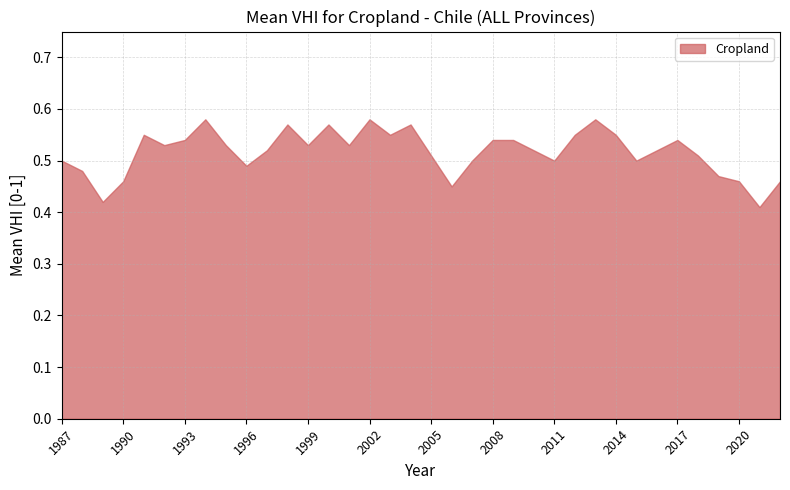

The value at 2001 is 0.5. True or false?

True